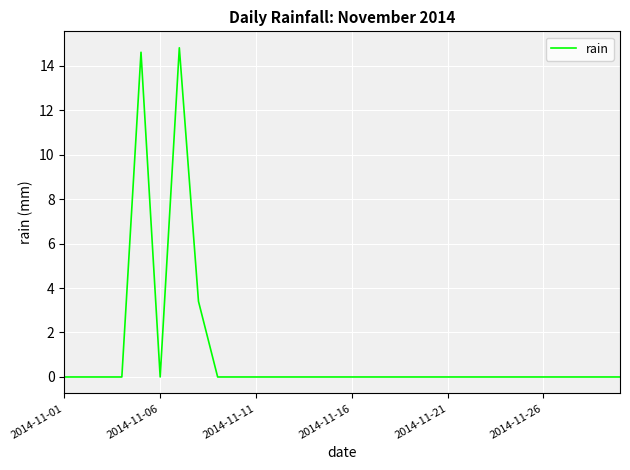

True or false: the data has more than 1 interior local peaks.

True